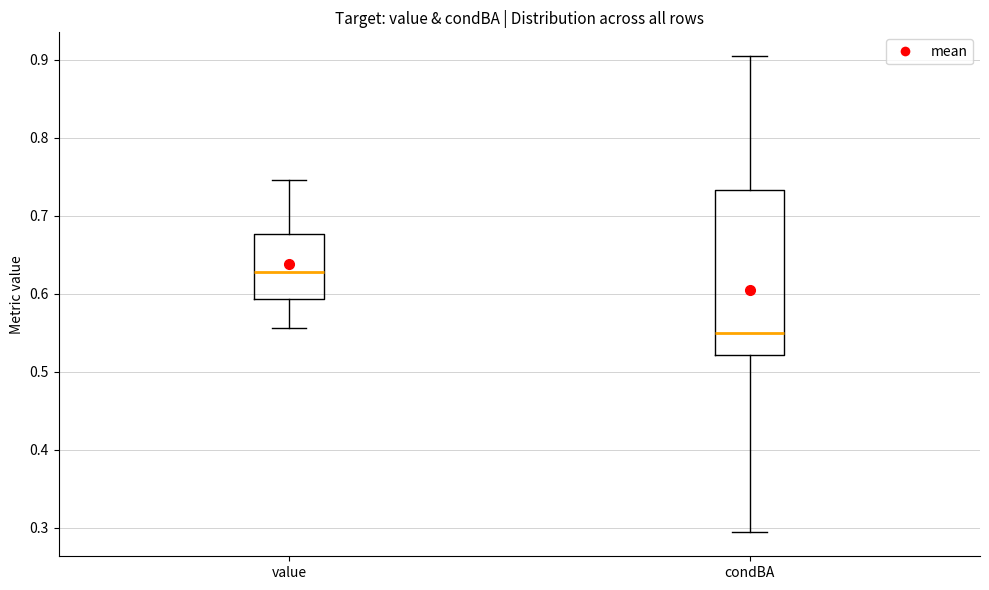

Comparing the boxes themselves (not the whiskers), which one is the tallest?

condBA